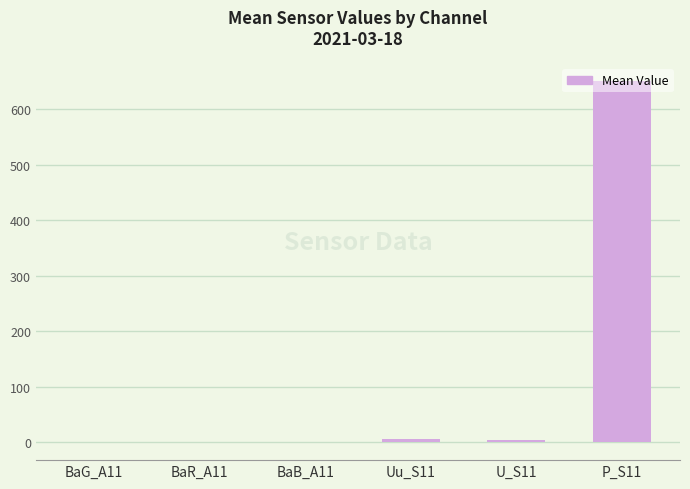

What is the change in value from Uu_S11 to U_S11?

-1.7